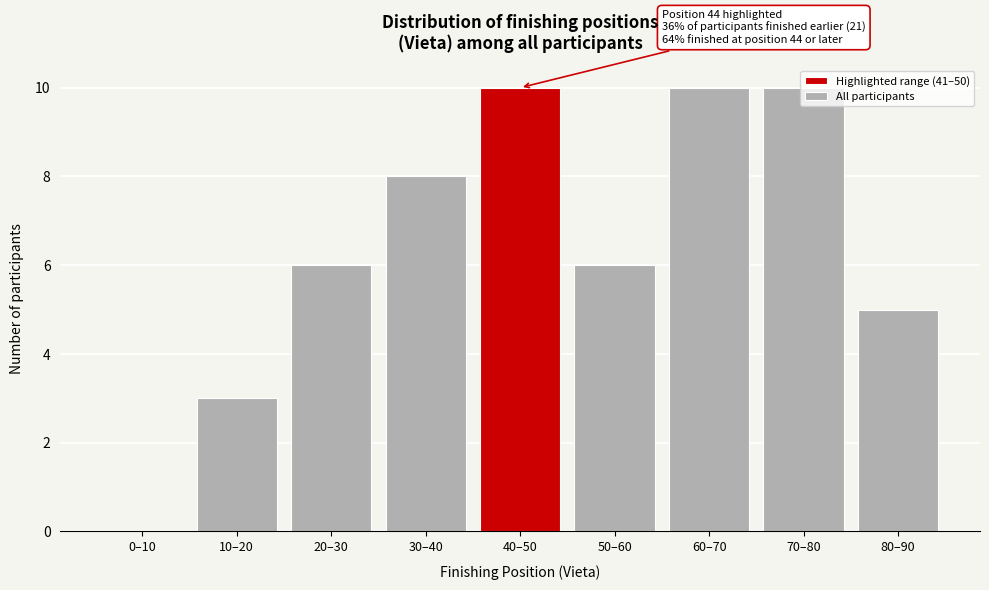

The value at 50–60 is 9. True or false?

False